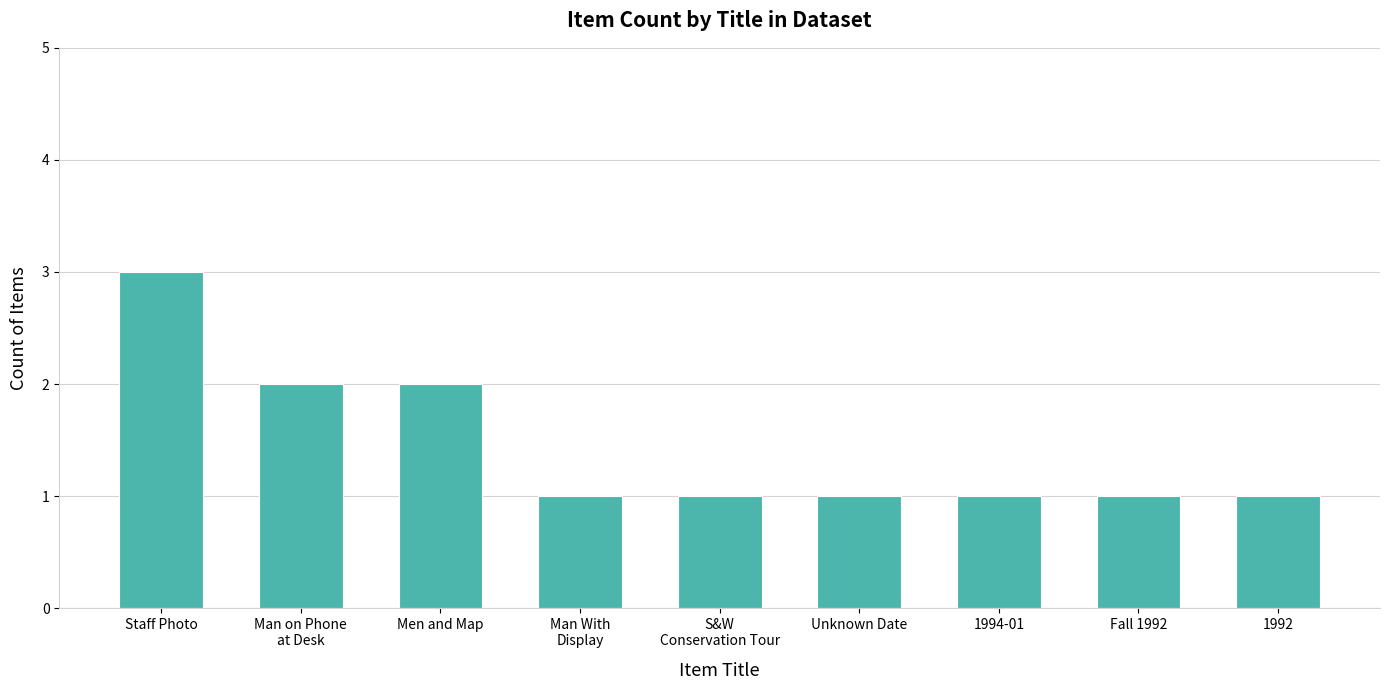

Count the values in the range 1 to 2.

8